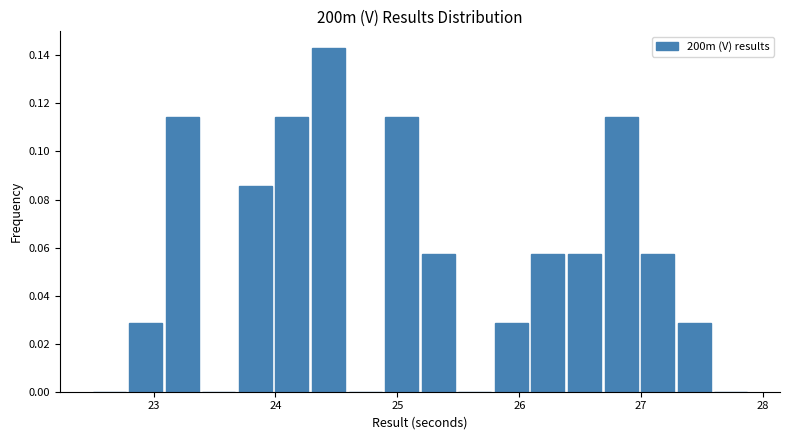

Read against the x-axis, roughly where is the centre of the tallest bar?

24.4